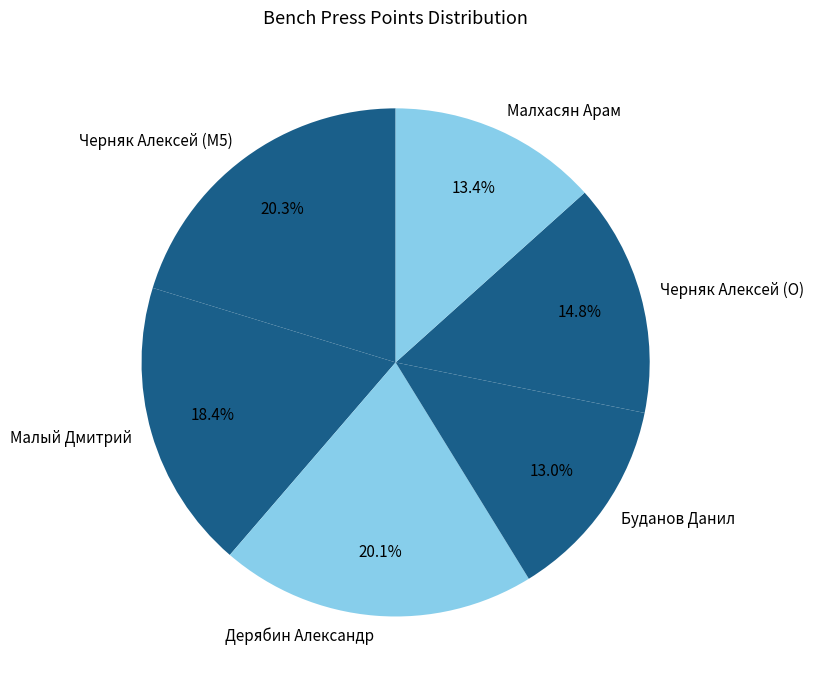

How many segments does this pie chart have?

6